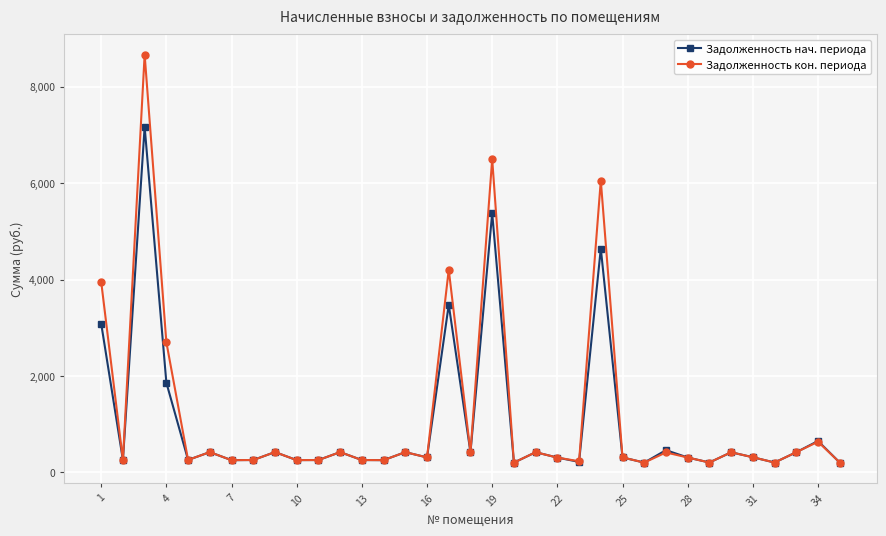

What is the sum of all Задолженность кон. периода values?

41352.0